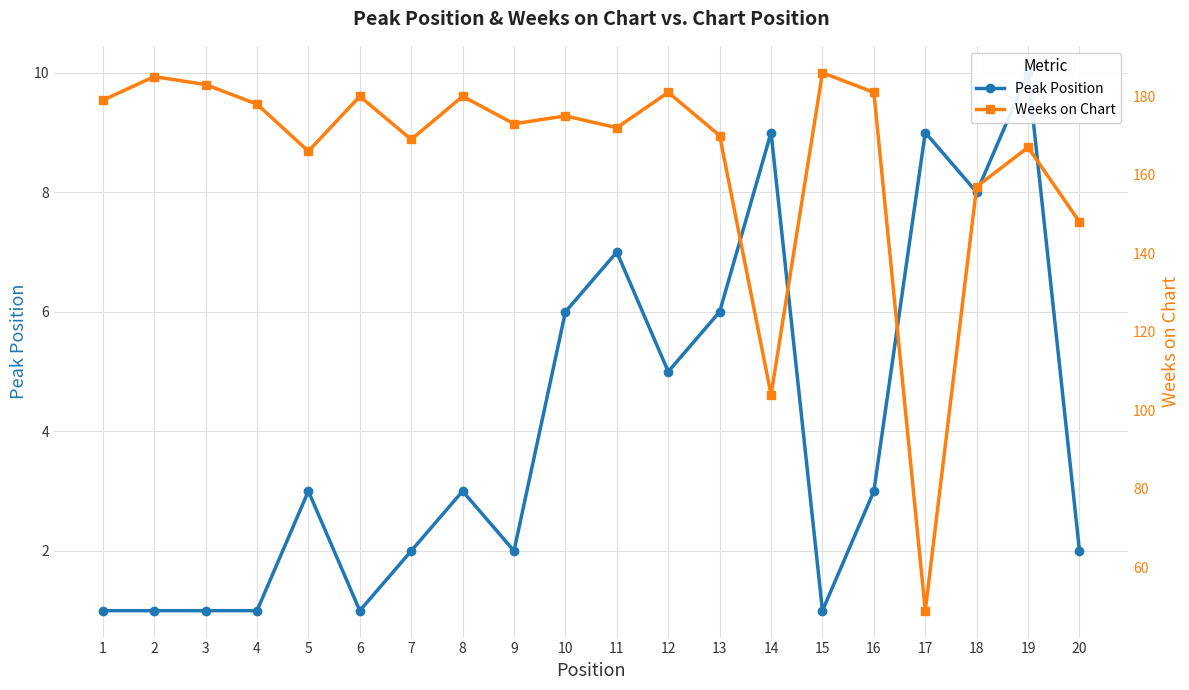

Count the number of categories in the chart.

20